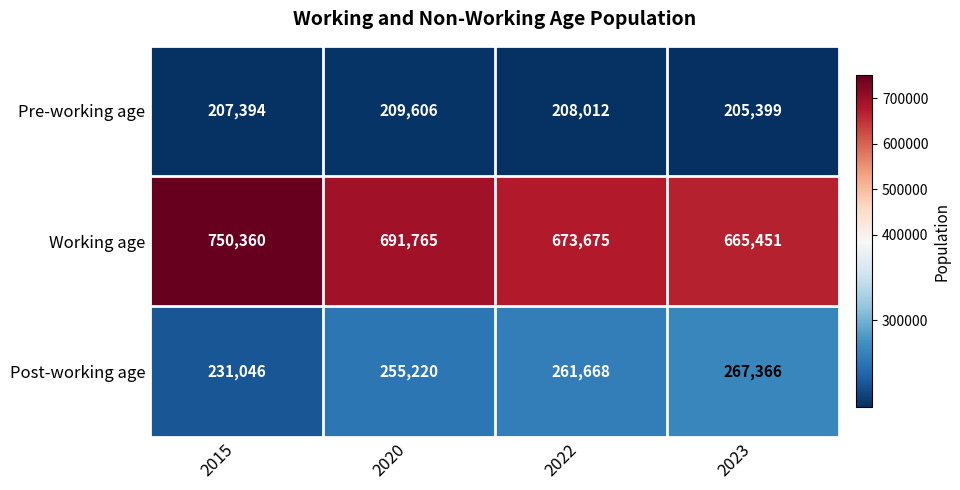

Which label corresponds to the smallest value in the chart?

2023